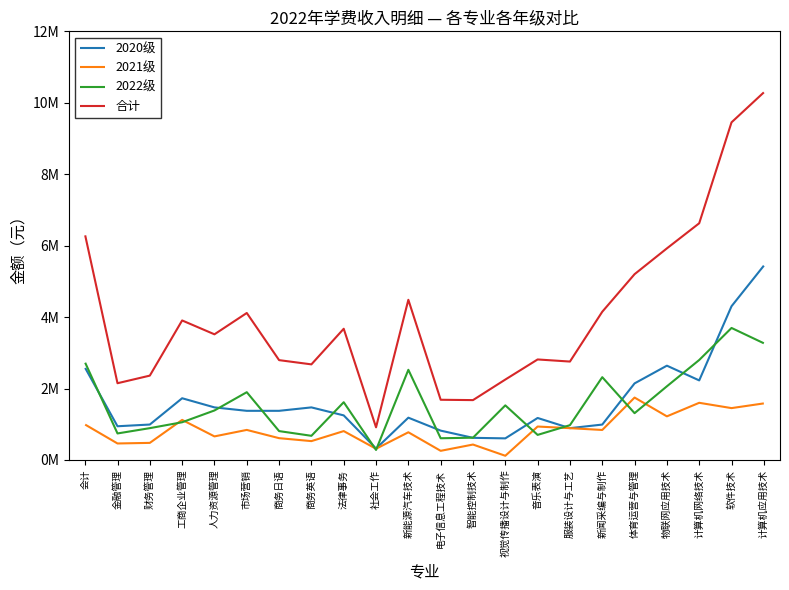

At which category does 2022级 reach its first local peak?

市场营销